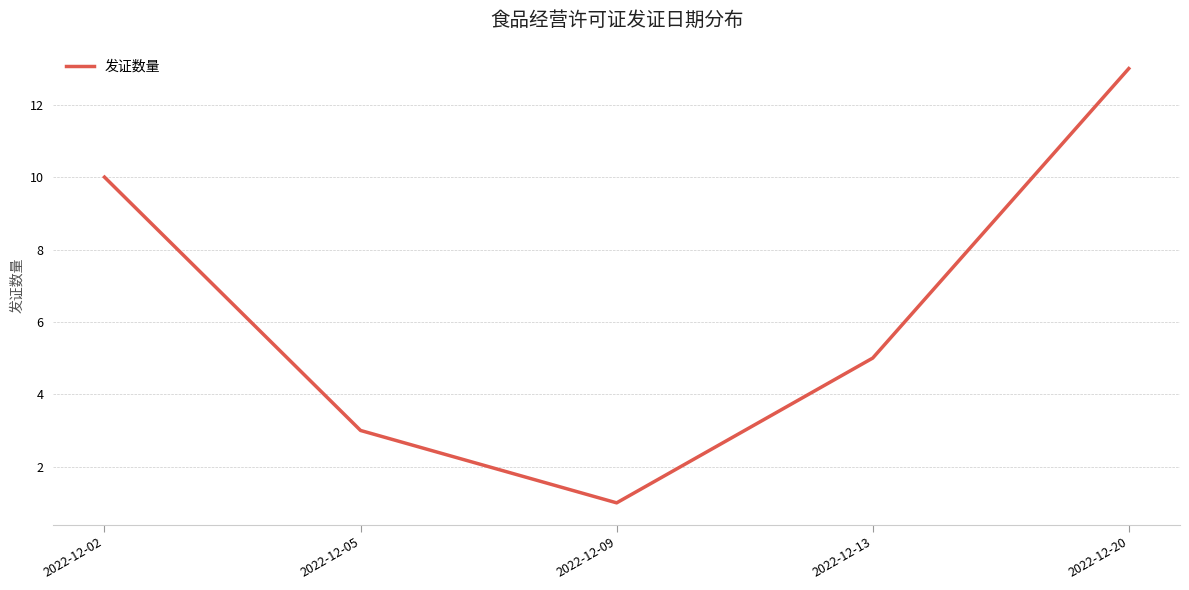

What is the average value?

6